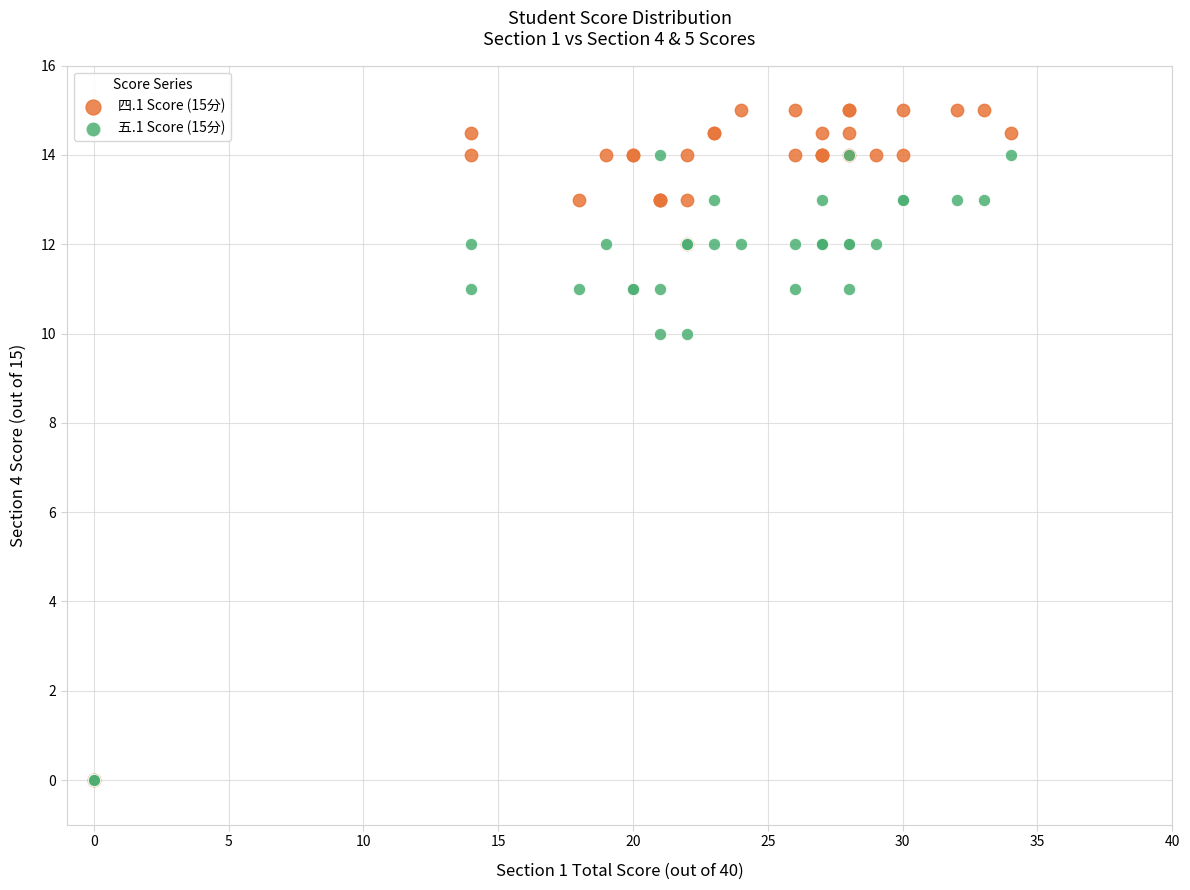

Which series contains the highest Y value?

四.1 Score (15分)